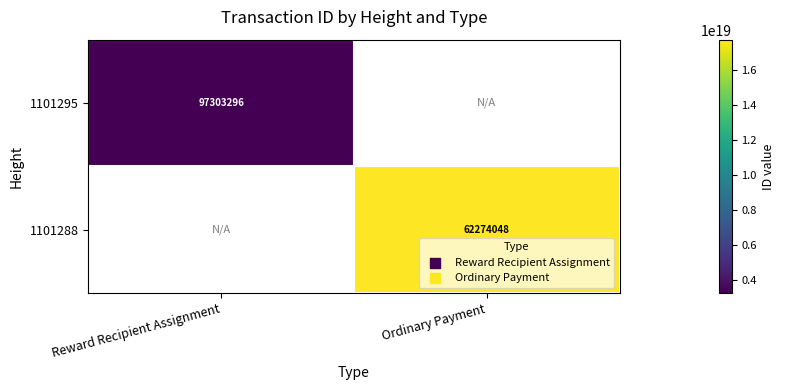

Is it true that 1101295 equals 28330847 at Reward Recipient Assignment?

False